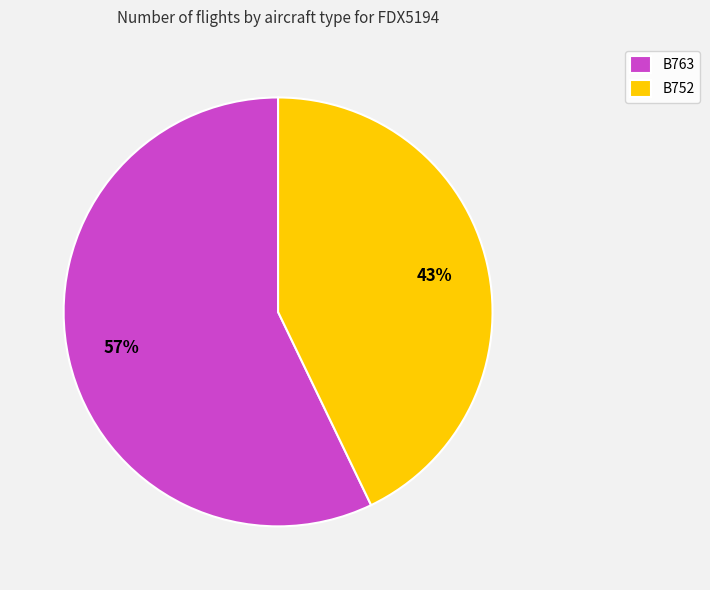

Which category accounts for the majority?

B763